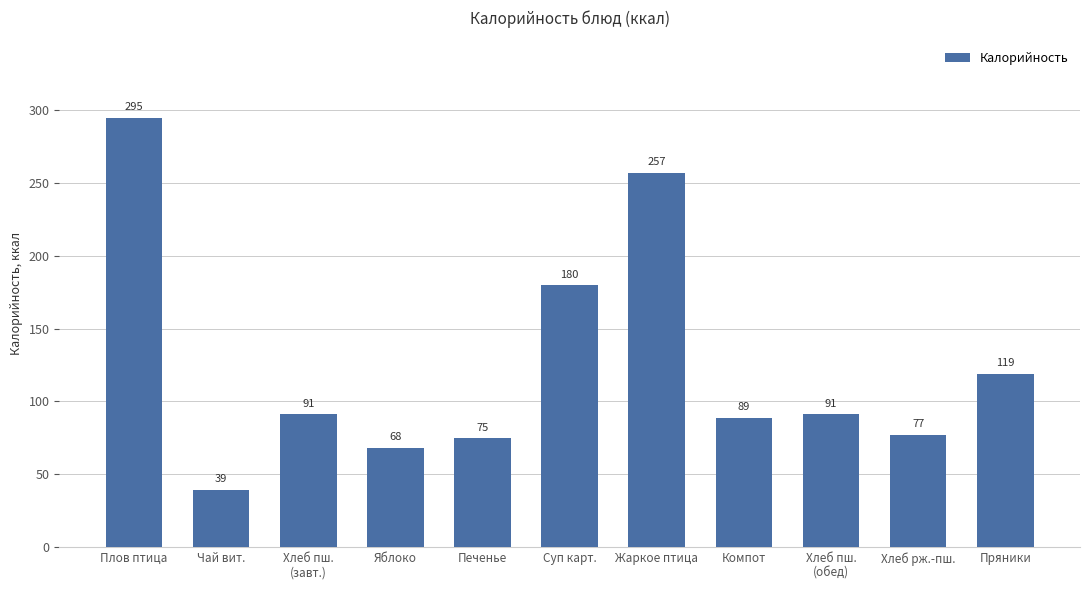

Is it true that the value at Хлеб пш.
(обед) is 152.7?

False